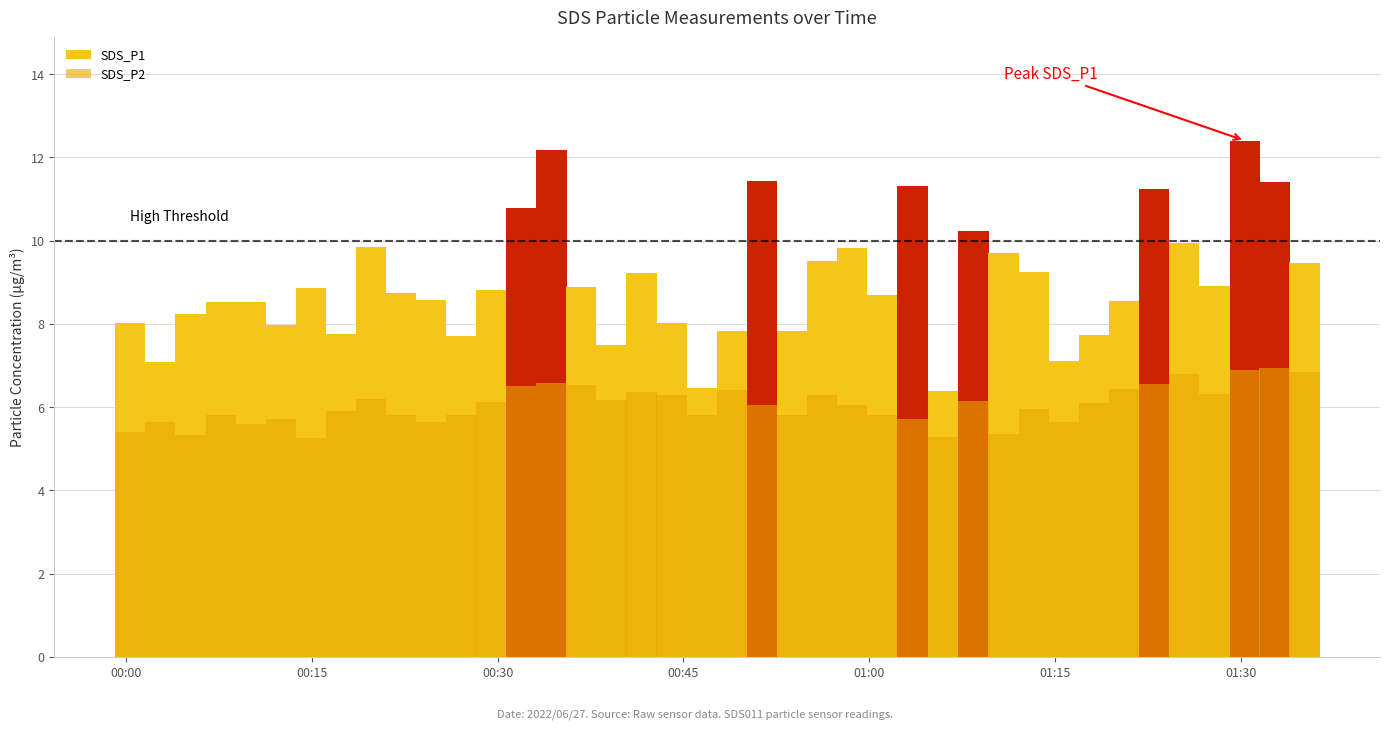

True or false: SDS_P1 has a value of 2.2 at 11.

False